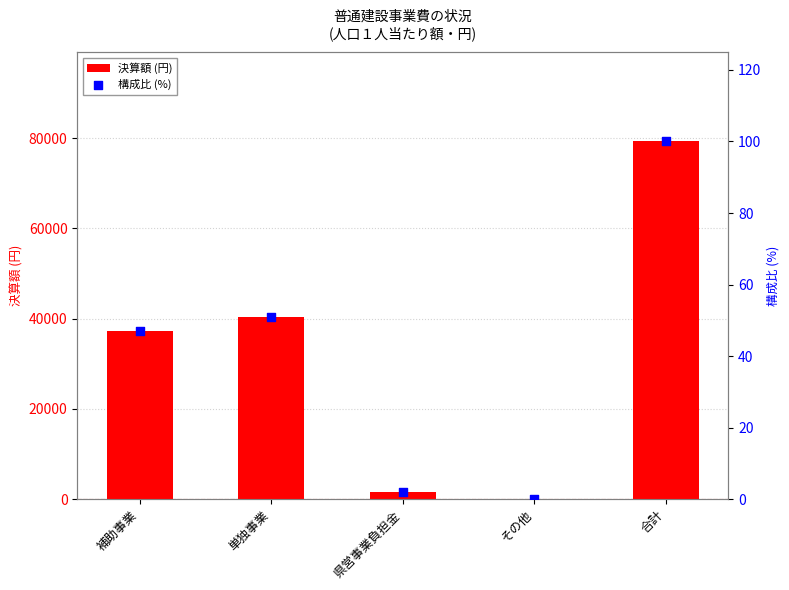

At which category is the sum across all series the highest?

合計